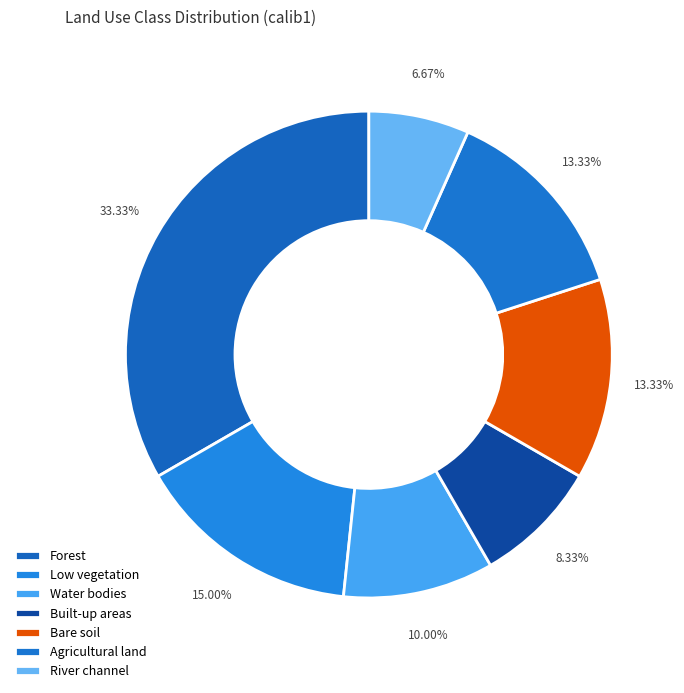

To the nearest percent, what is the average slice percentage?

14%